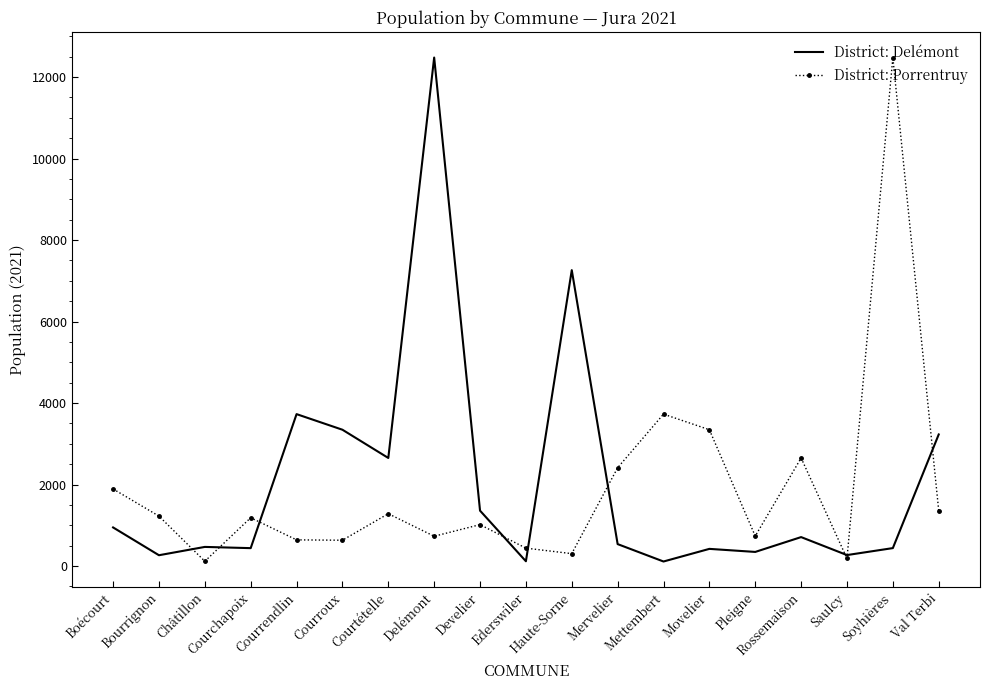

Which category has the highest value in the District: Delémont series?

Delémont